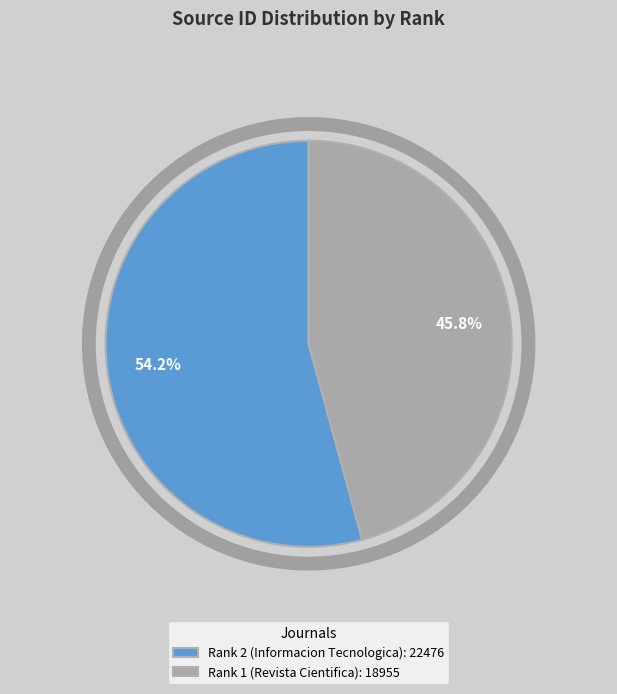

What is the total percentage of Rank 1 (Revista Cientifica) and Rank 2 (Informacion Tecnologica)?

100.0%